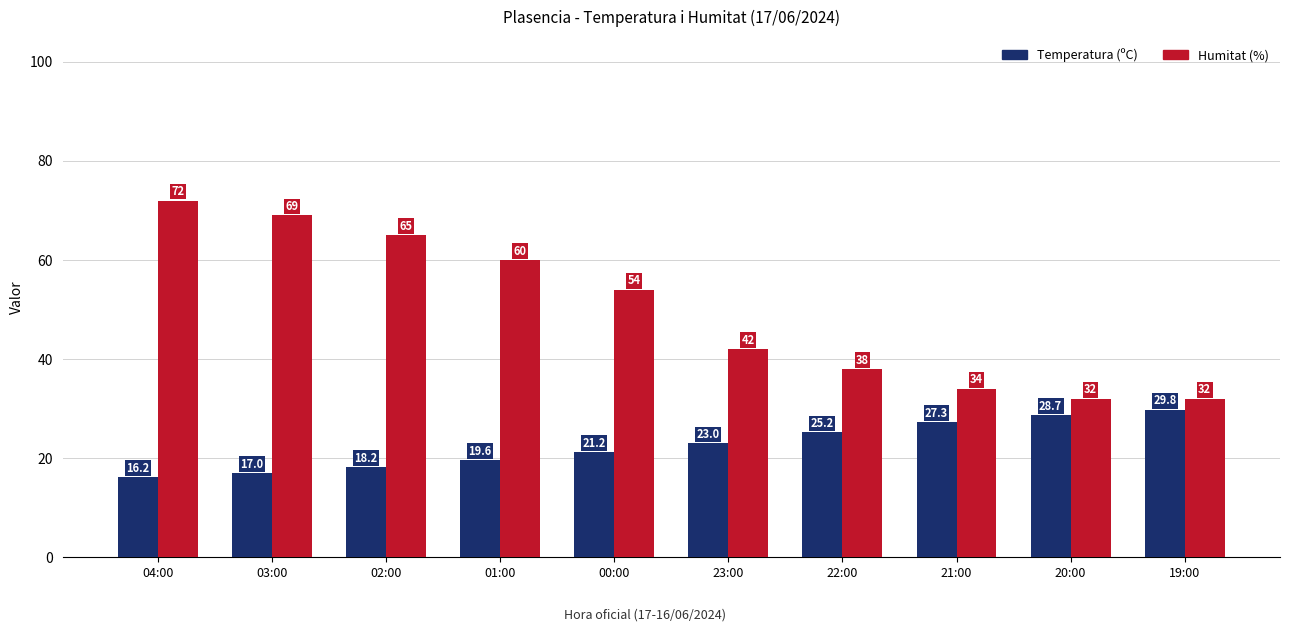

Is it true that Temperatura (ºC) equals 27.3 at 21:00?

True